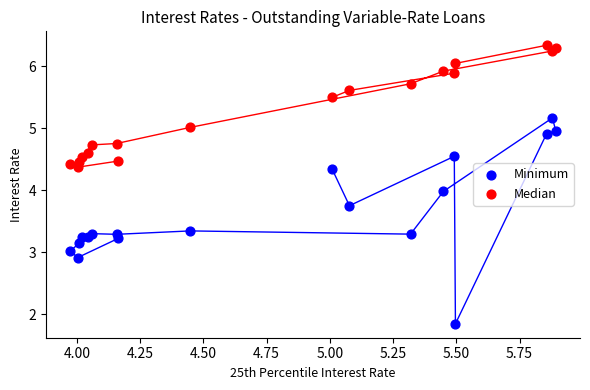

What is the X range (max minus min) for the scatter plot?

1.9